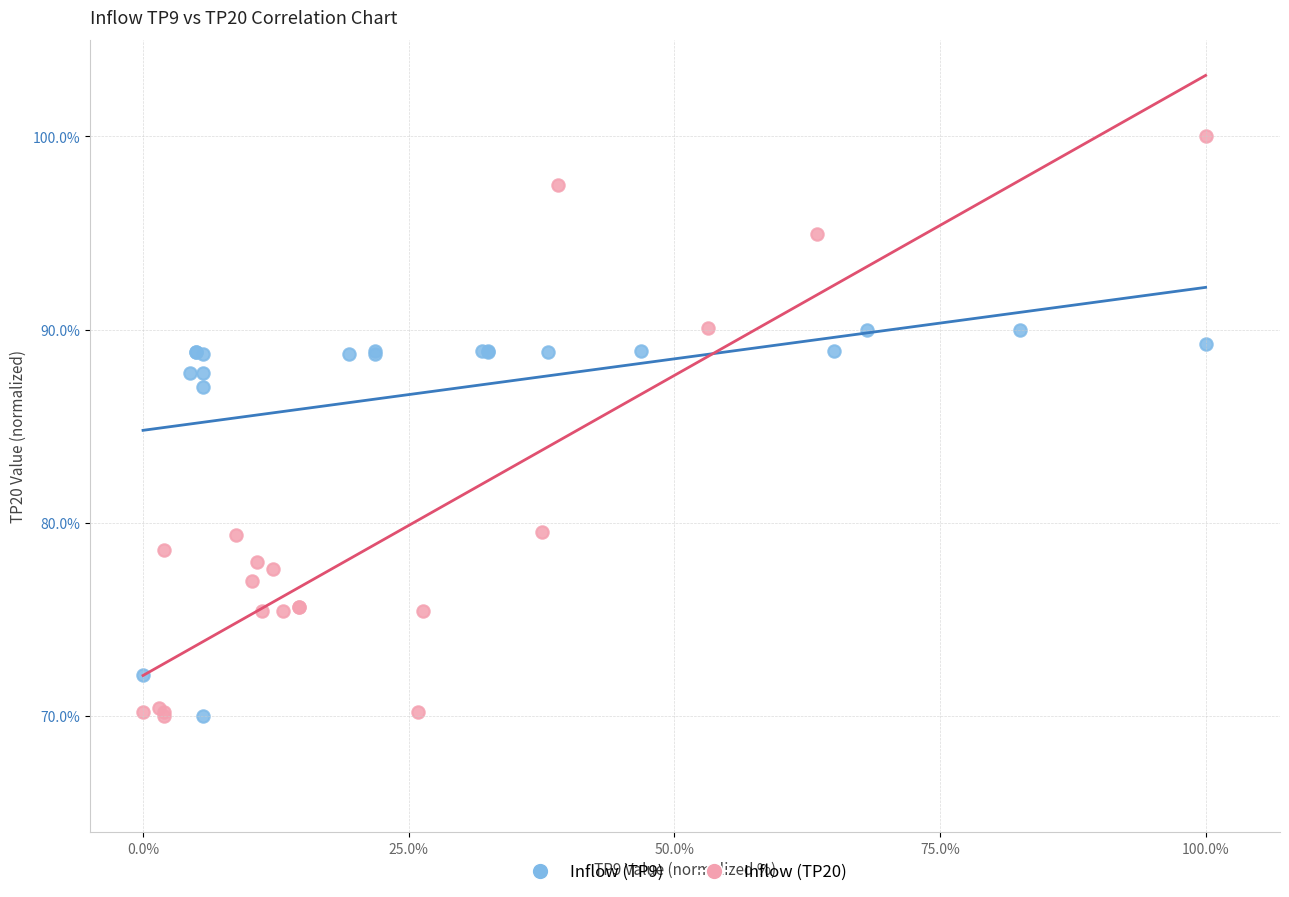

What are all the series names shown in the legend?

Inflow (TP9), Inflow (TP20)